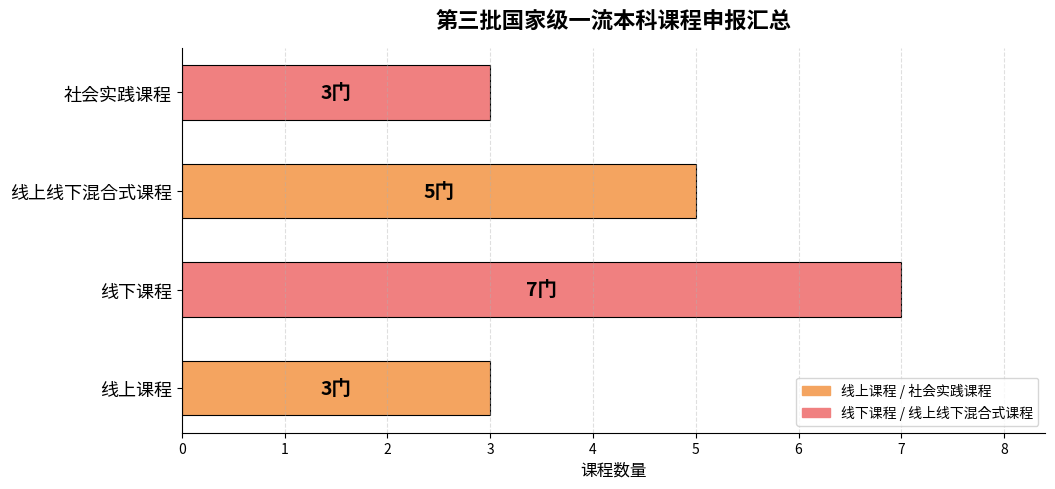

What is the sum of all values?

18